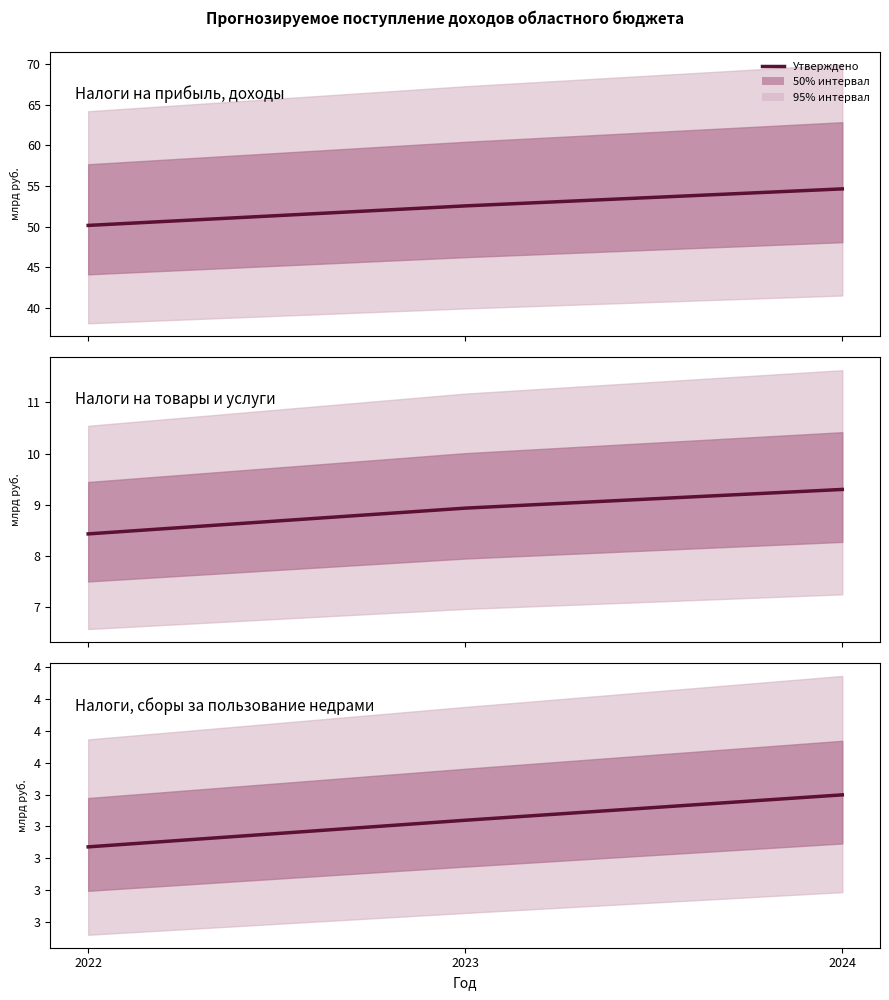

What is the difference between the Налоги на прибыль, доходы values at 2024 and 2023?

2.1